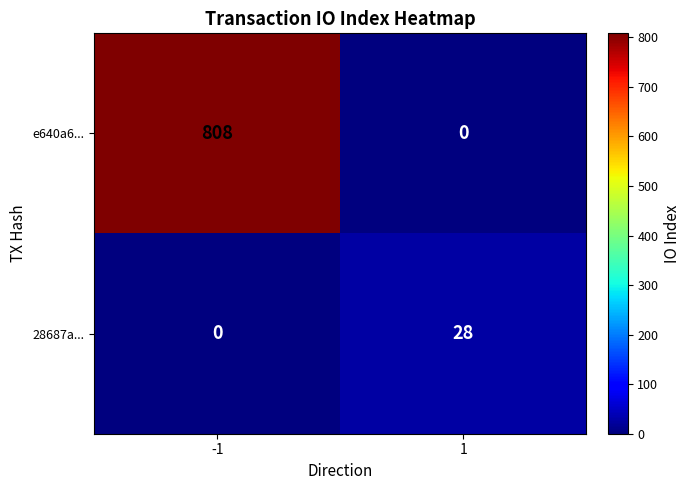

Rank the series at 1 from highest to lowest value.

28687a..., e640a6...